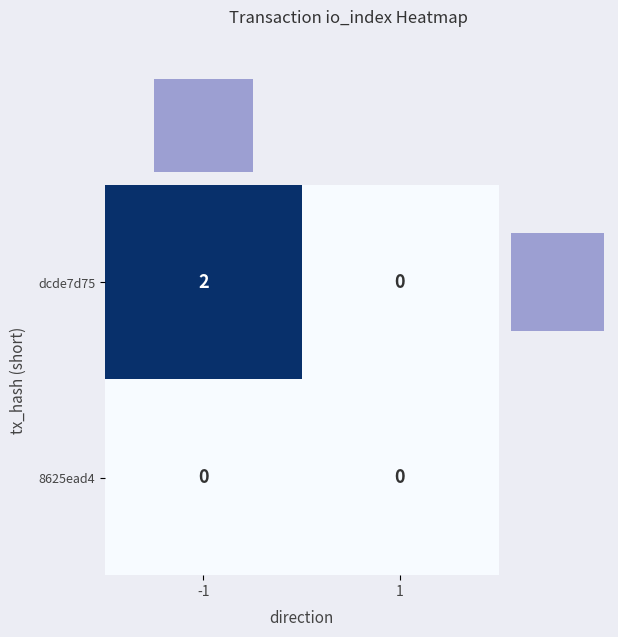

True or false: col_marginal has a value of 1 at 1.

False